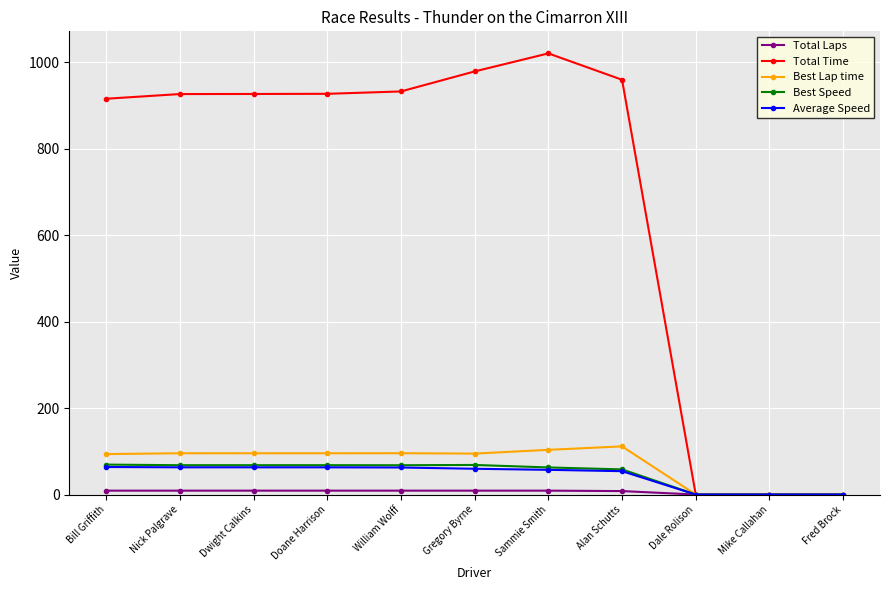

What is the label of the 1st point from the left?

Bill Griffith